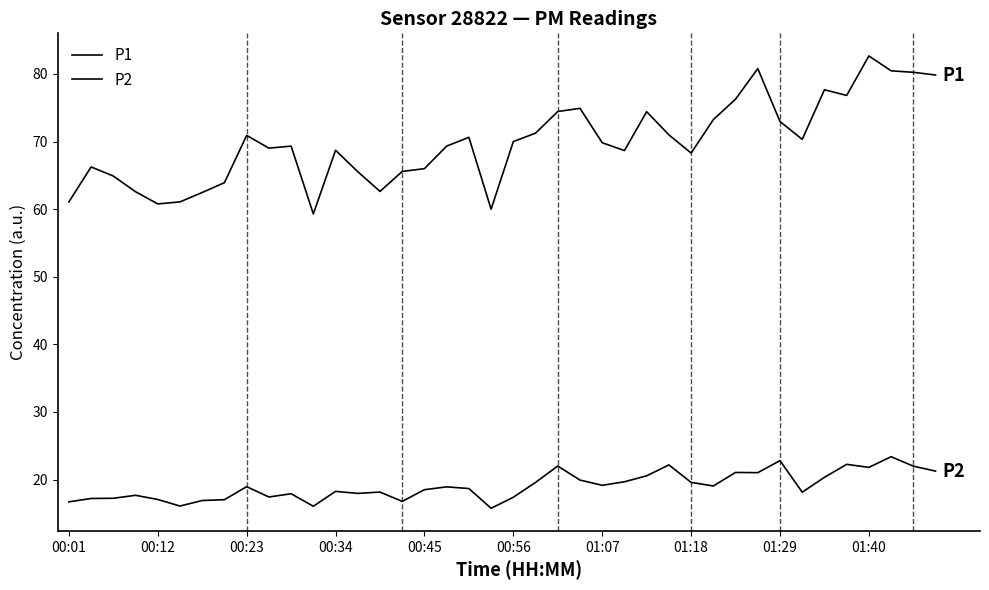

Is this an area chart (filled region under the line)?

No